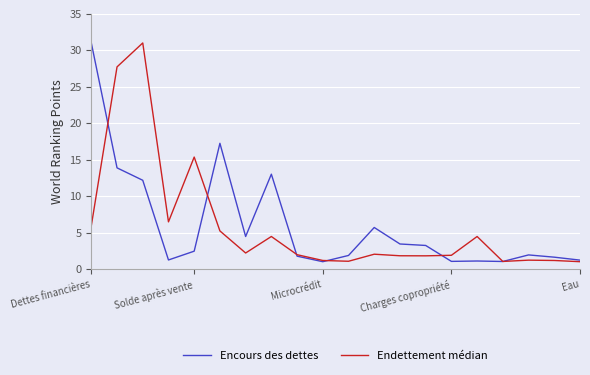

What is the greatest value displayed?

31.0